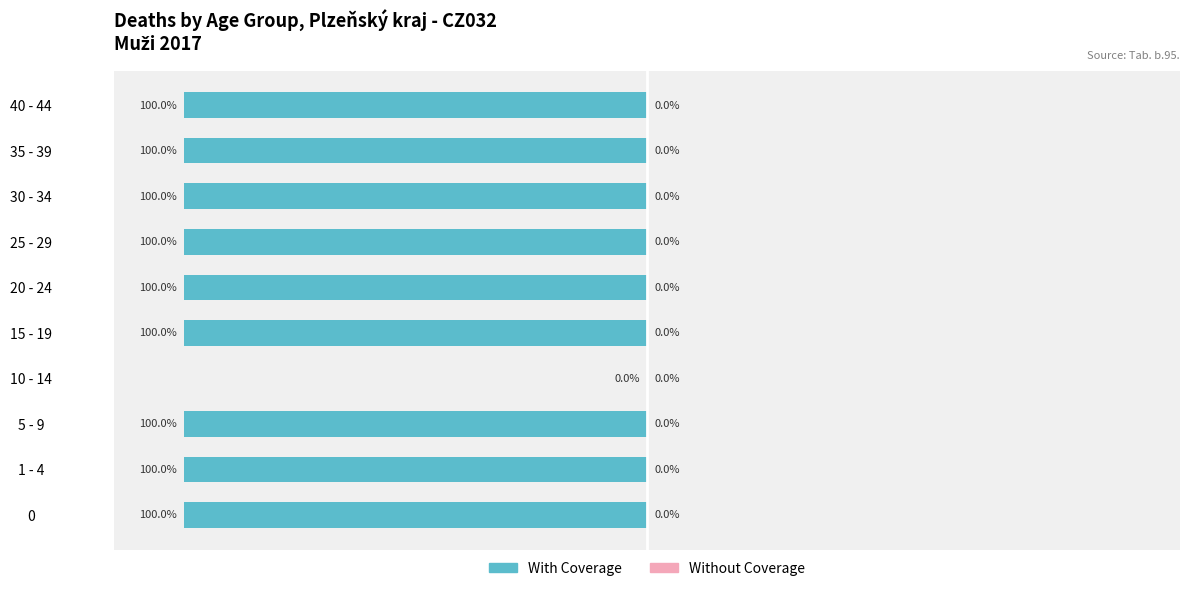

Which category has the highest value across all series?

10 - 14